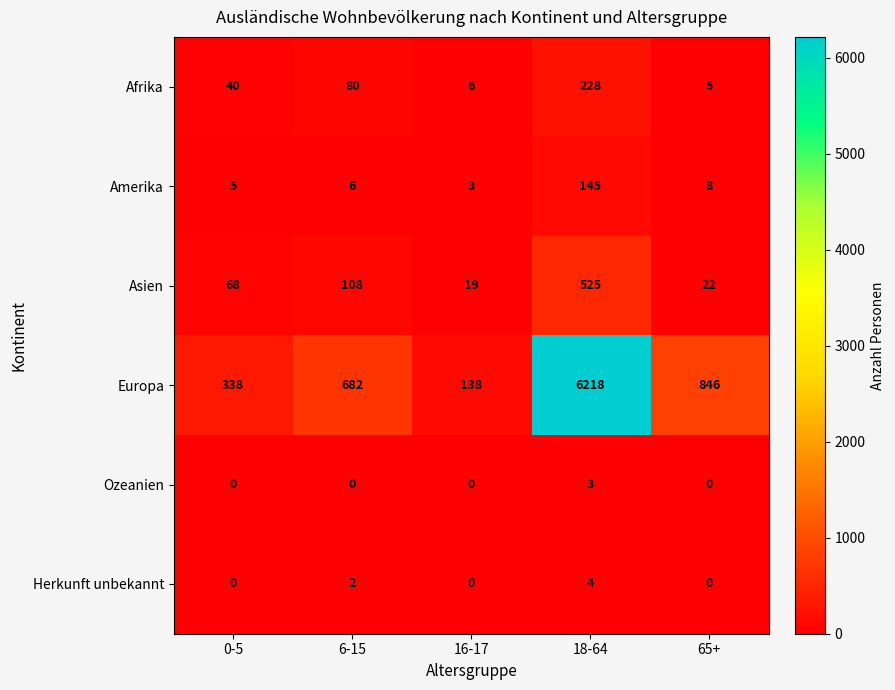

At how many categories does at least one series exceed 4686?

1